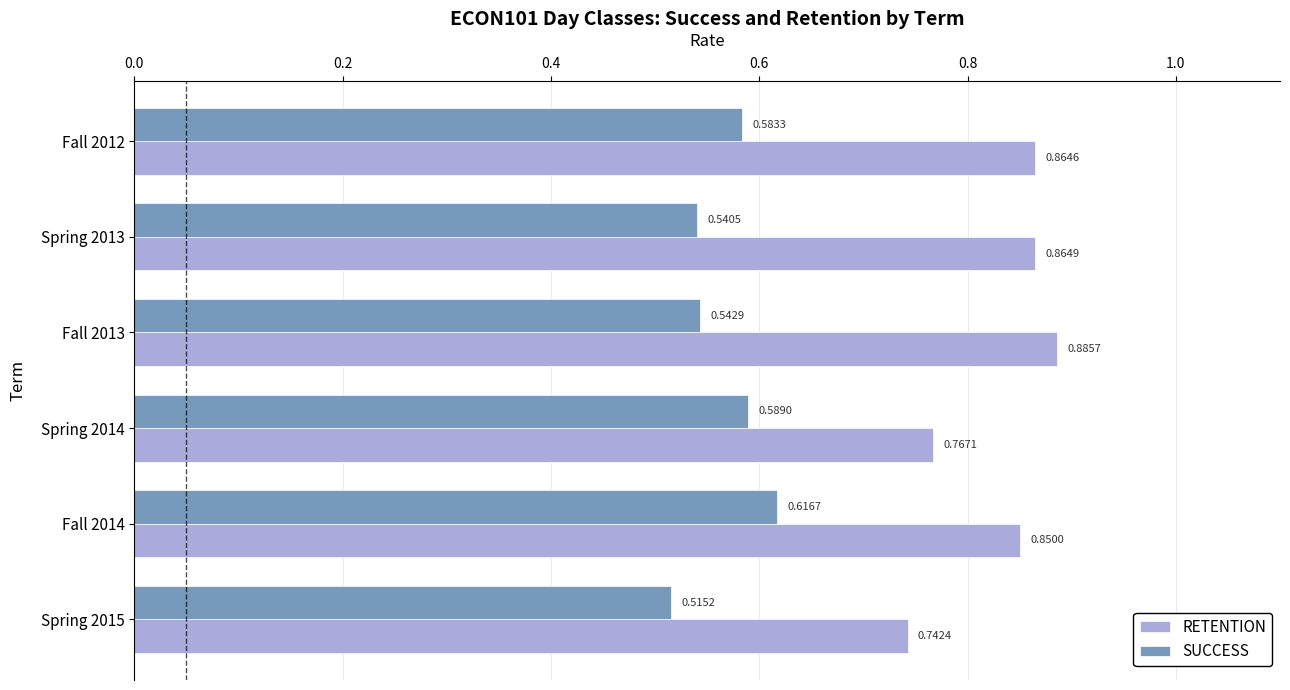

Where is RETENTION nearest to the value 0?

Spring 2015